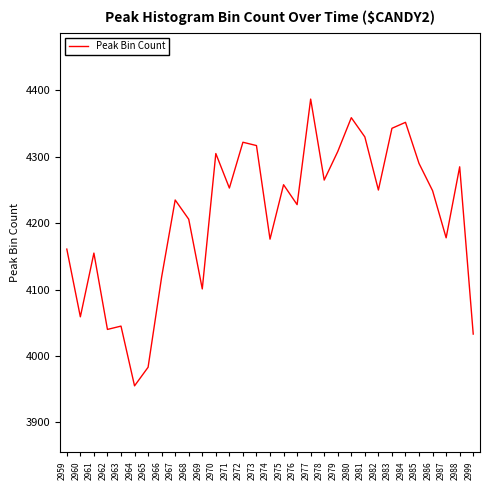

Read the value at 2979, to the nearest 5.

4310